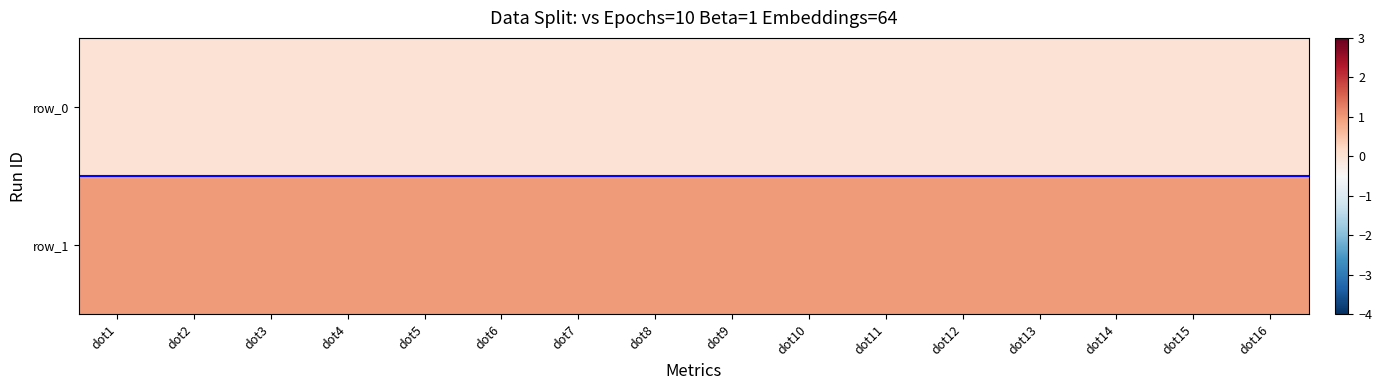

List the series in order of their peak value, highest first.

row_1, row_0